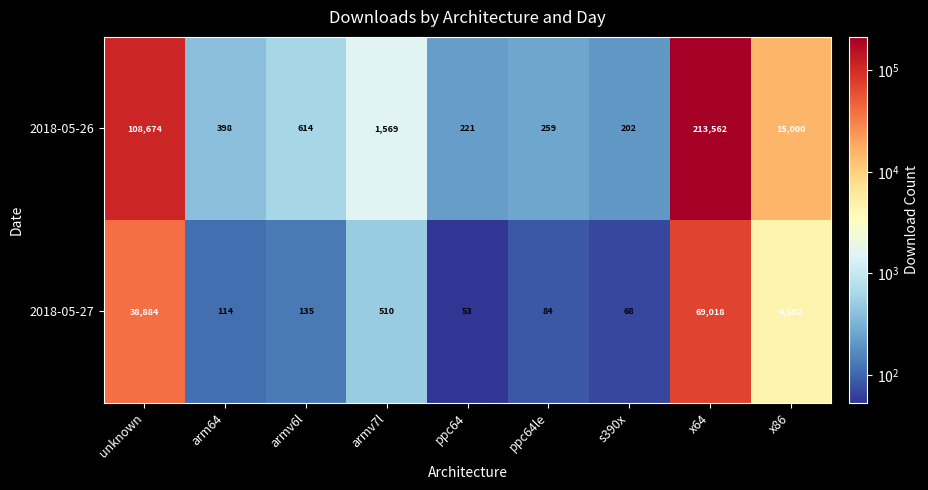

Which series changed the most between ppc64 and x64?

2018-05-26